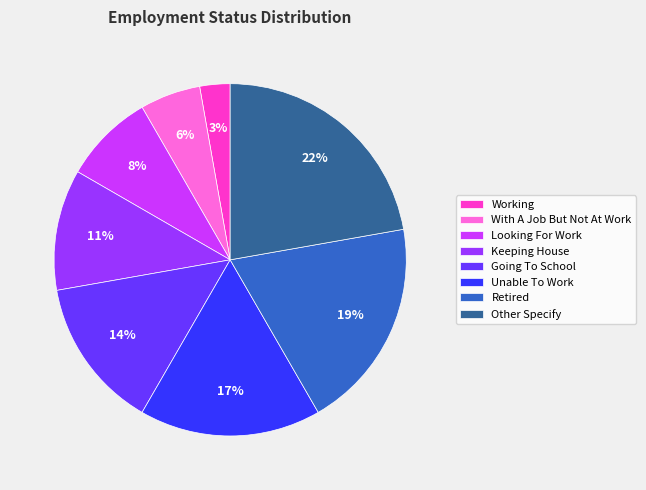

Does Retired account for over 50% of the chart?

No